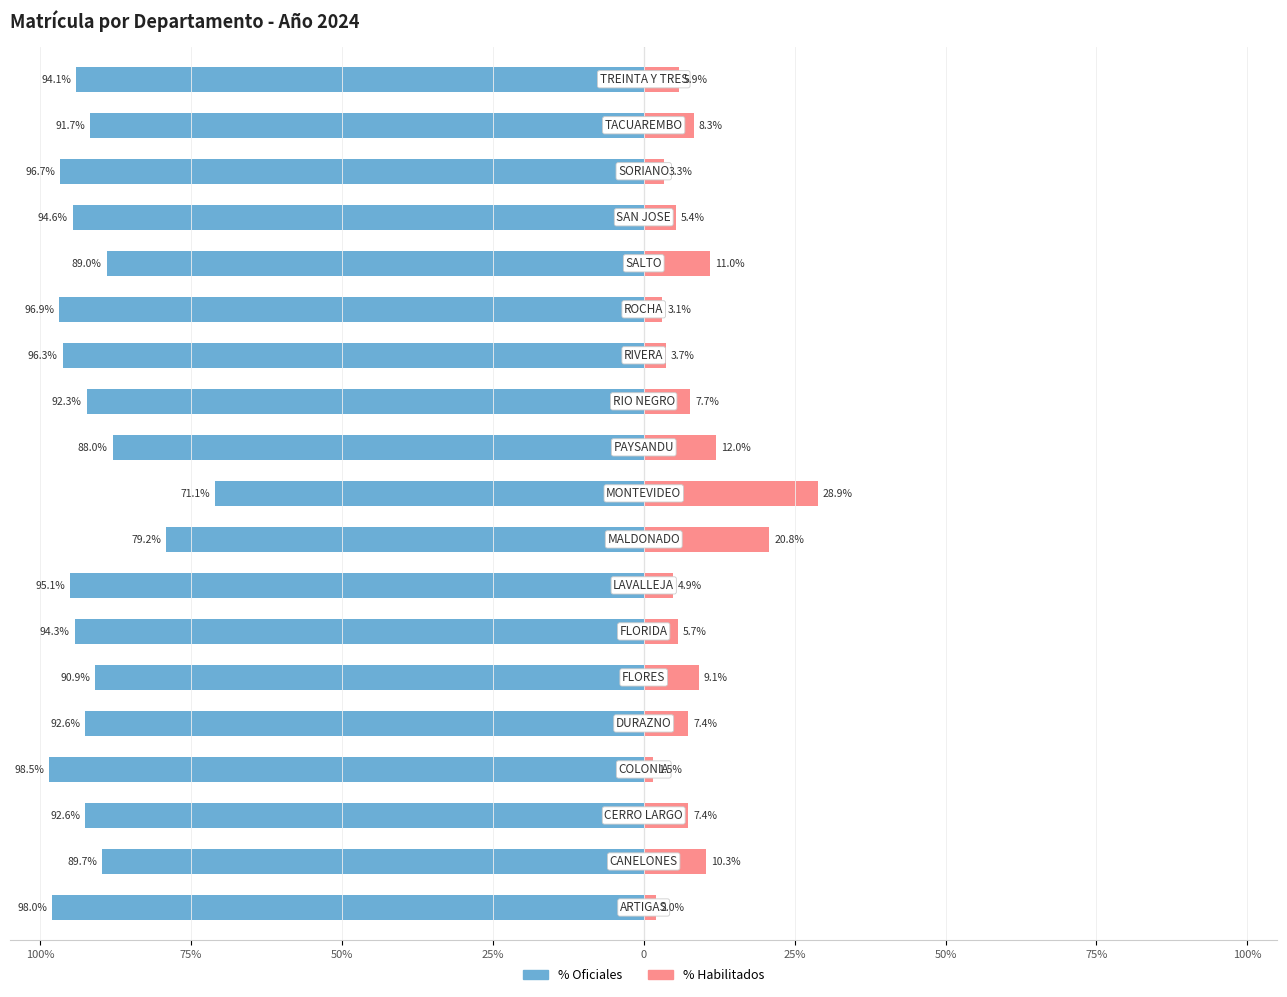

What is the lowest value of the % Habilitados series?

1.5